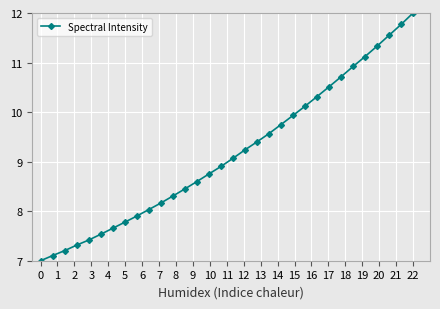

What is the smallest value displayed?

7.0